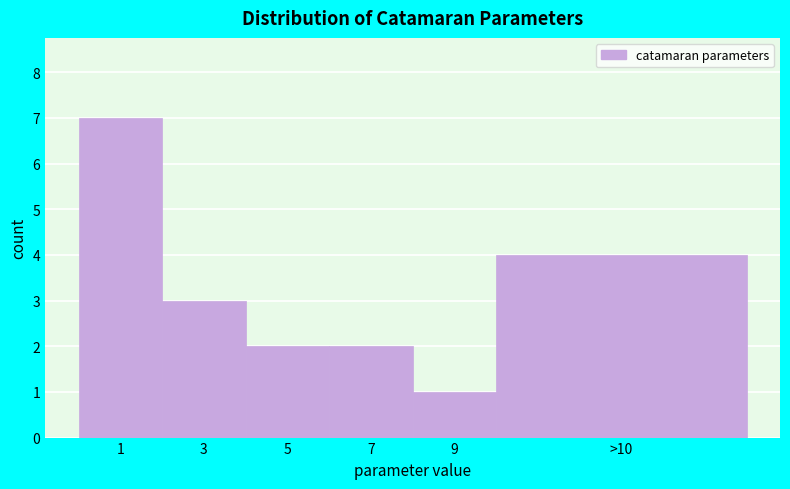

Reading right to left, what are all the values shown in this chart?

4	1	2	2	3	7